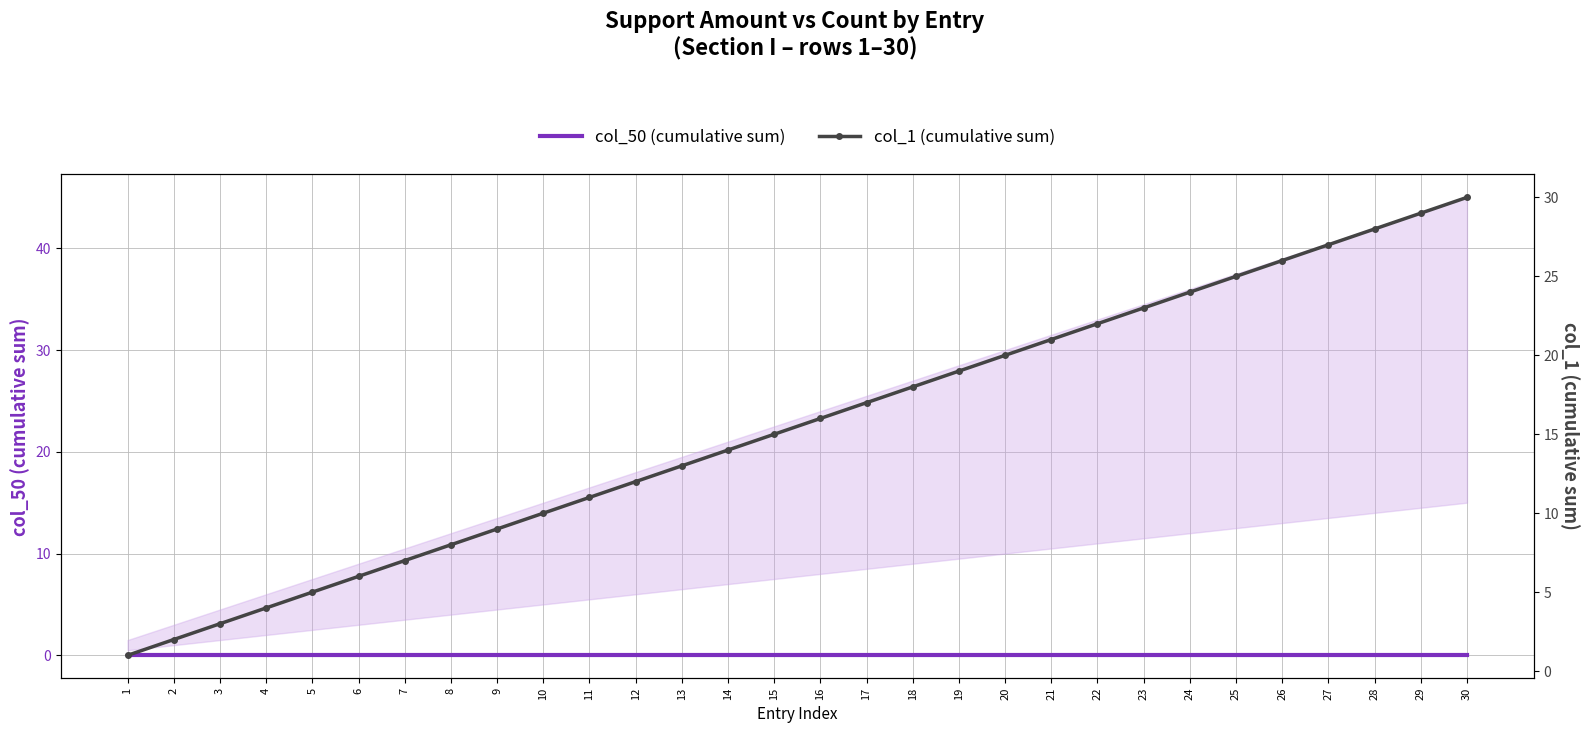

Which series has the widest spread of values?

col_1 (cumulative sum)